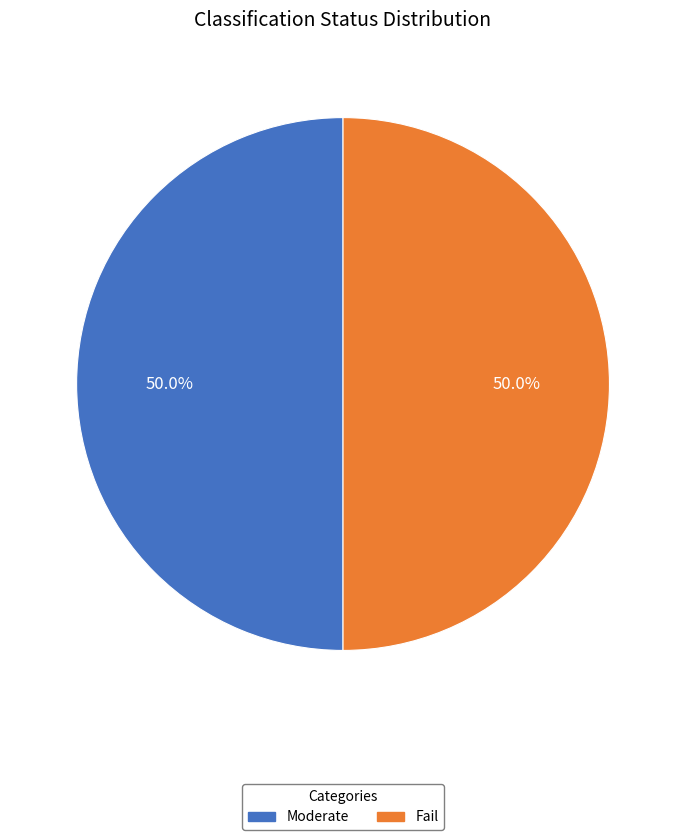

Approximately how many times larger is the value at Fail compared to Moderate?

1.0